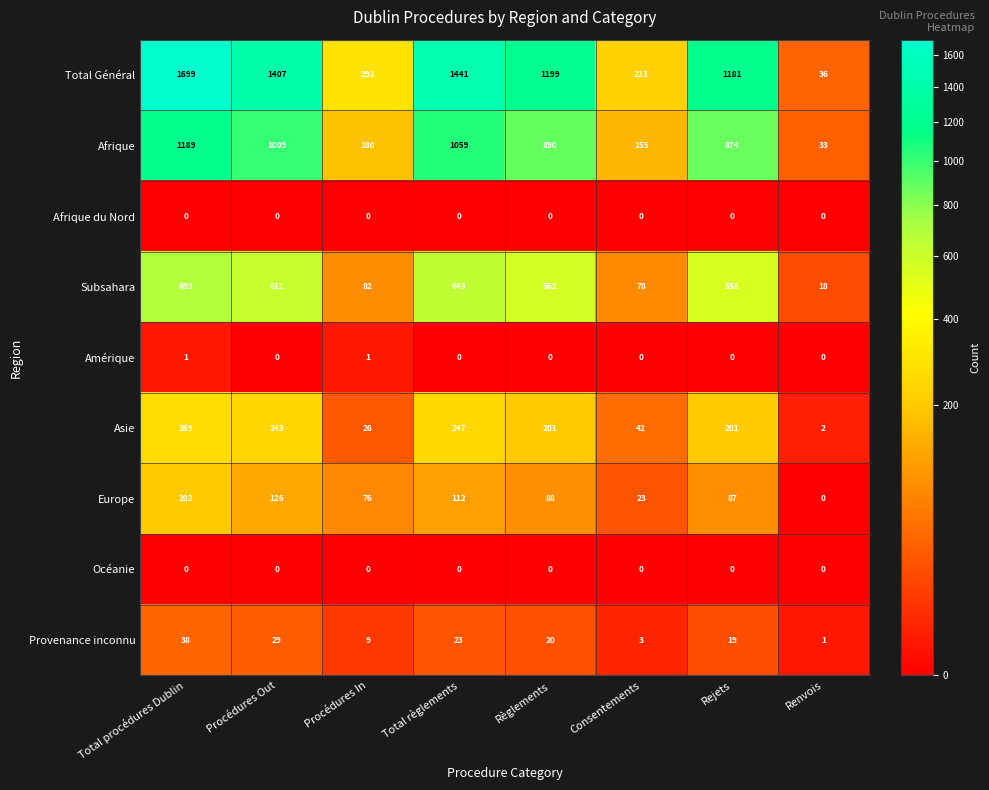

What is the difference between the highest and lowest values at Procédures Out?

1407